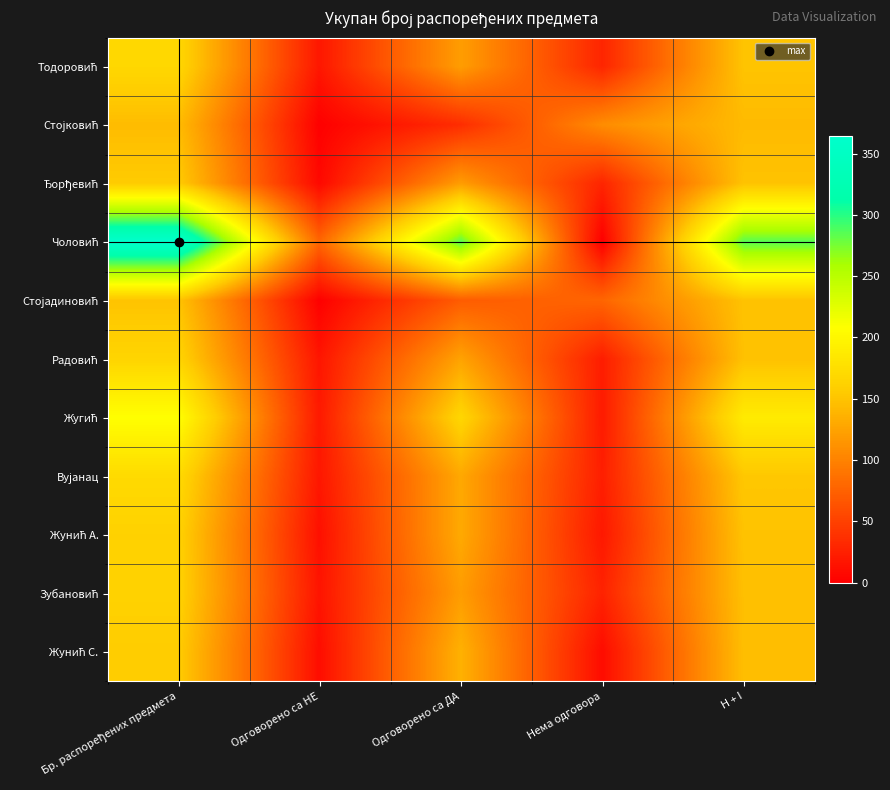

Which has a higher value, Бр. распоређених предмета or Одговорено са НЕ?

Бр. распоређених предмета